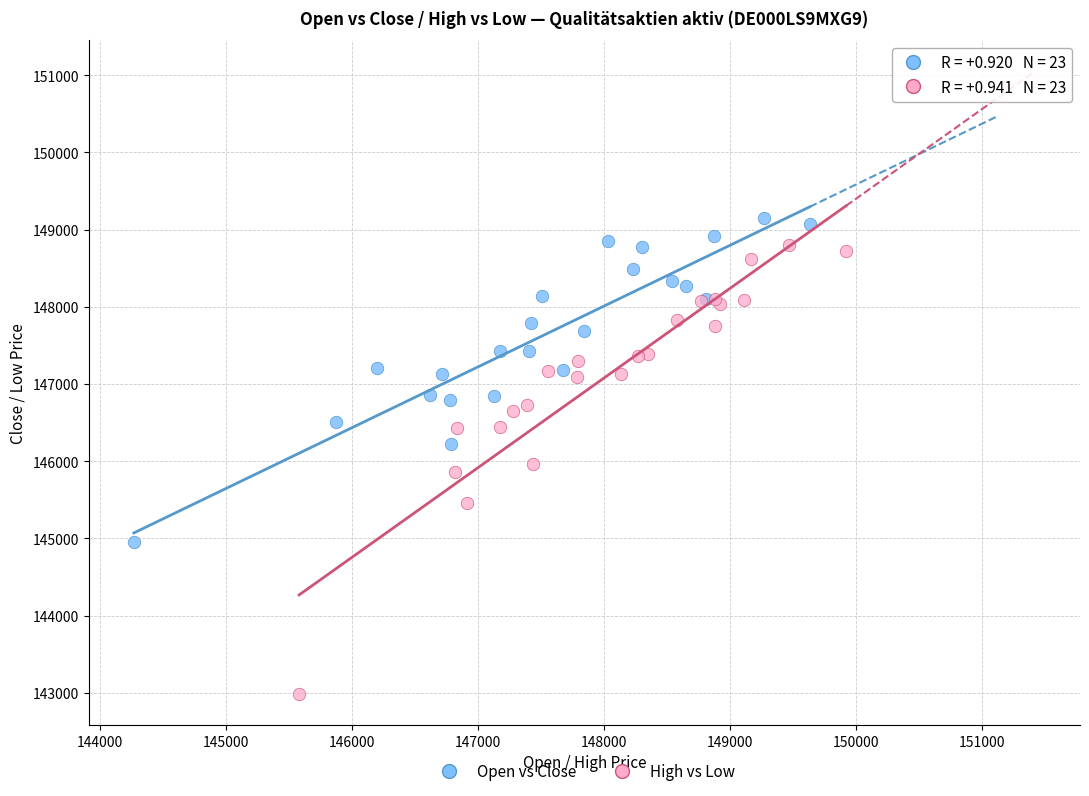

Which series has the largest Y range (max minus min)?

High vs Low